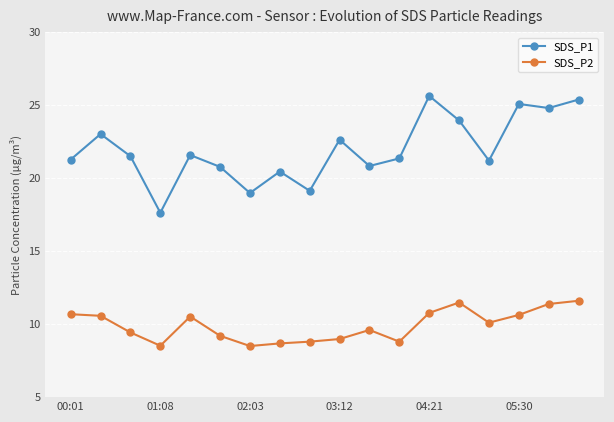

List the series in order of their overall mean, lowest first.

SDS_P2, SDS_P1